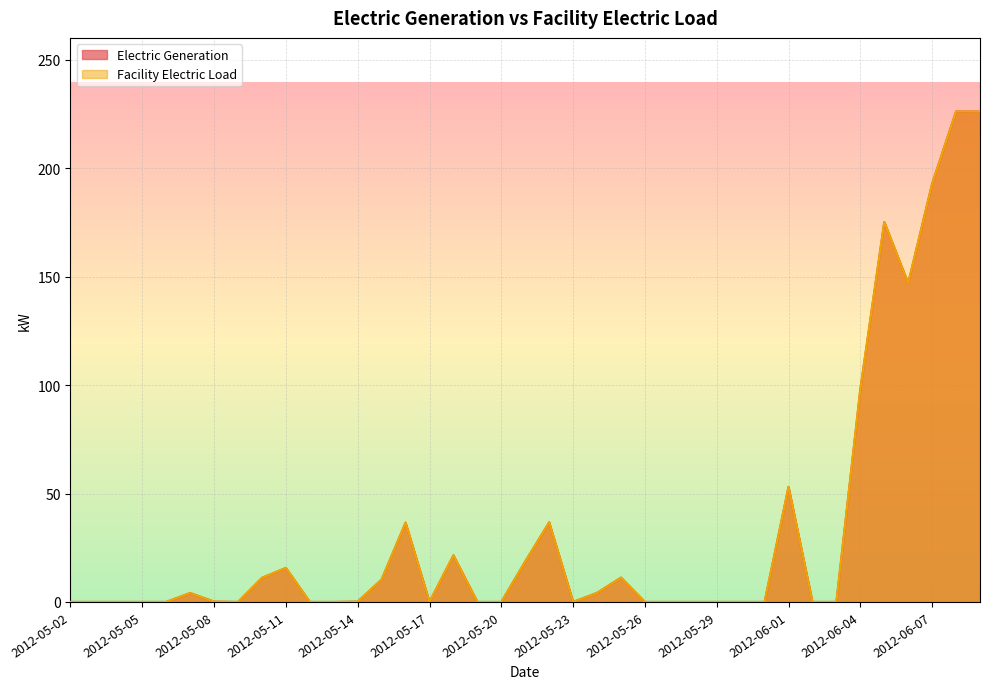

True or false: Facility Electric Load and Electric Generation cross at least once.

False